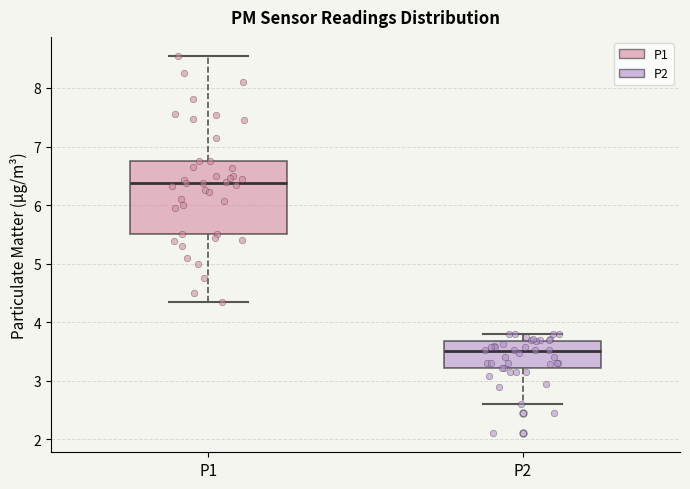

Which box has the lowest median line?

P2